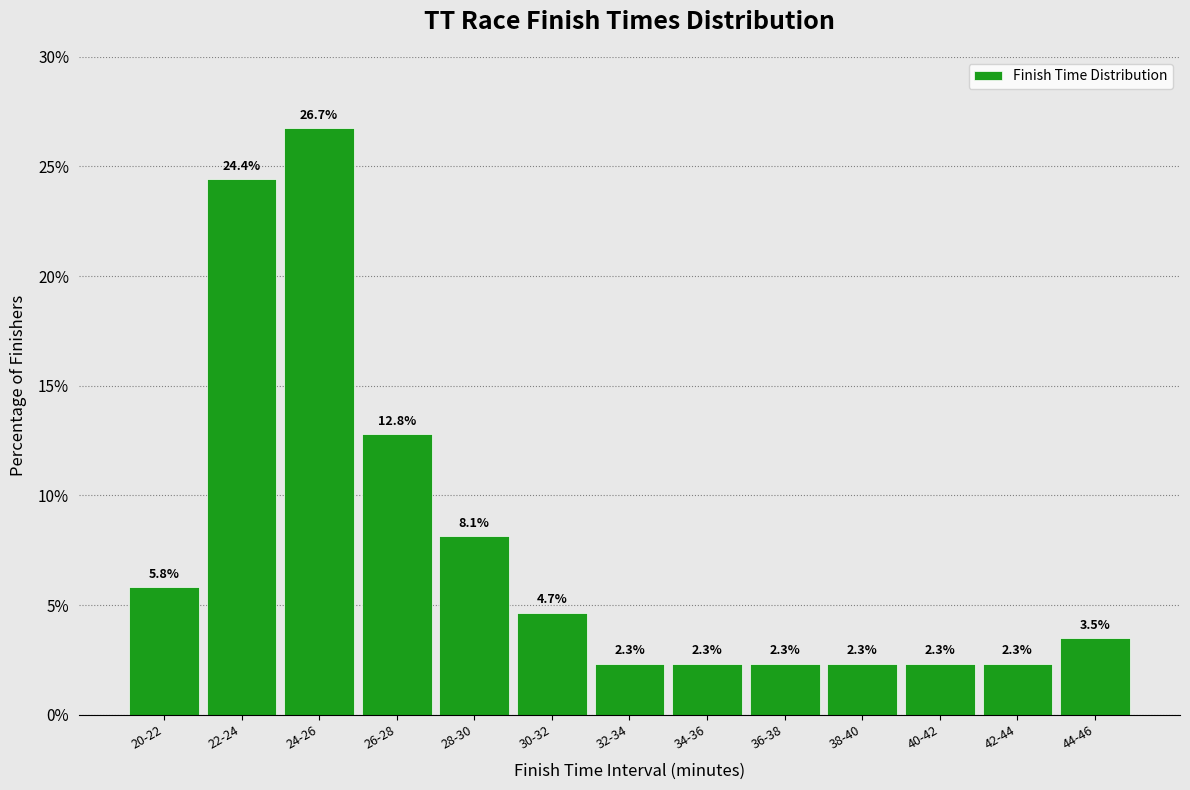

Reading left to right, transcribe all the data shown in this chart.

5.8	24.4	26.7	12.8	8.1	4.7	2.3	2.3	2.3	2.3	2.3	2.3	3.5